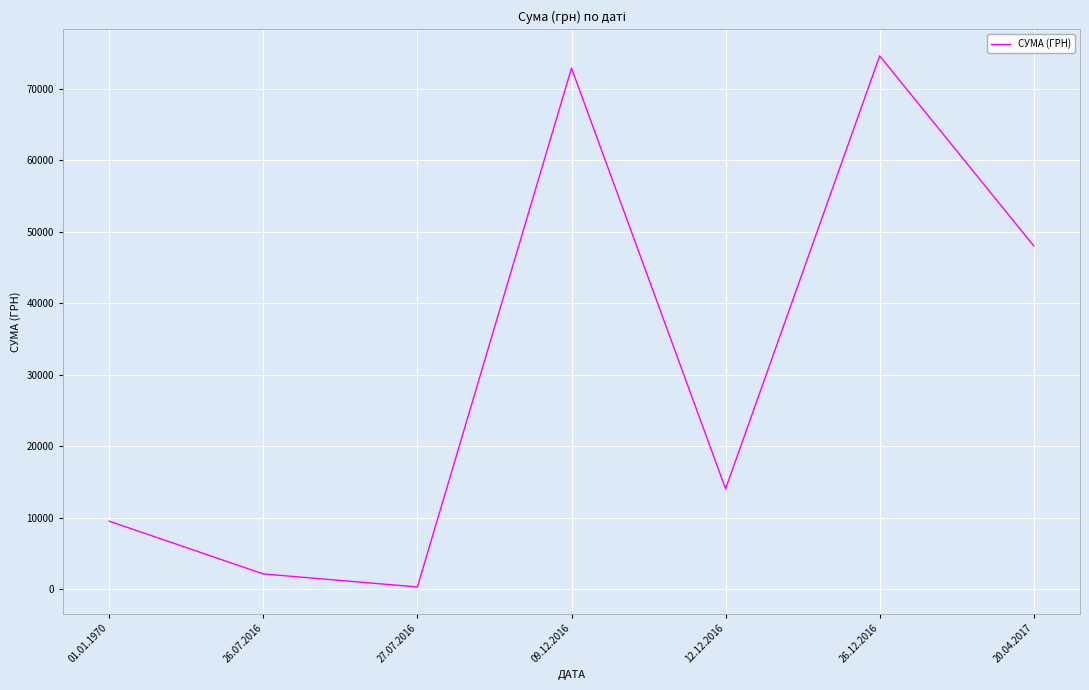

Is it true that the value at 09.12.2016 is 72847.0?

True